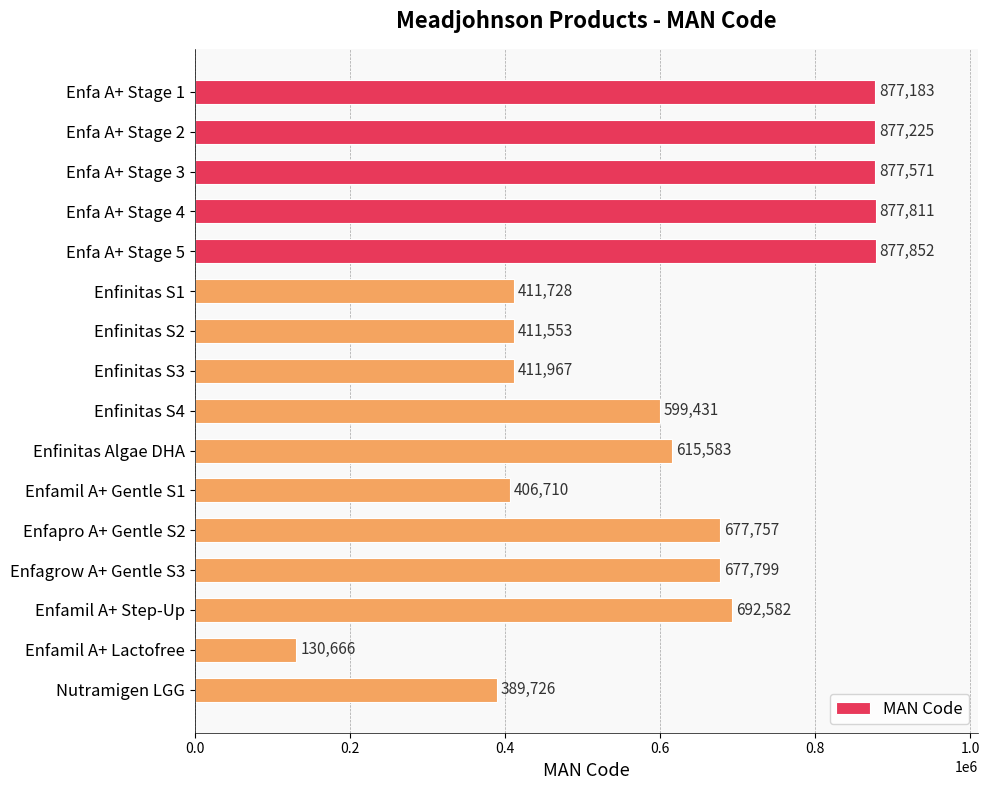

What is the label of the 10th bar from the top?

Enfinitas Algae DHA